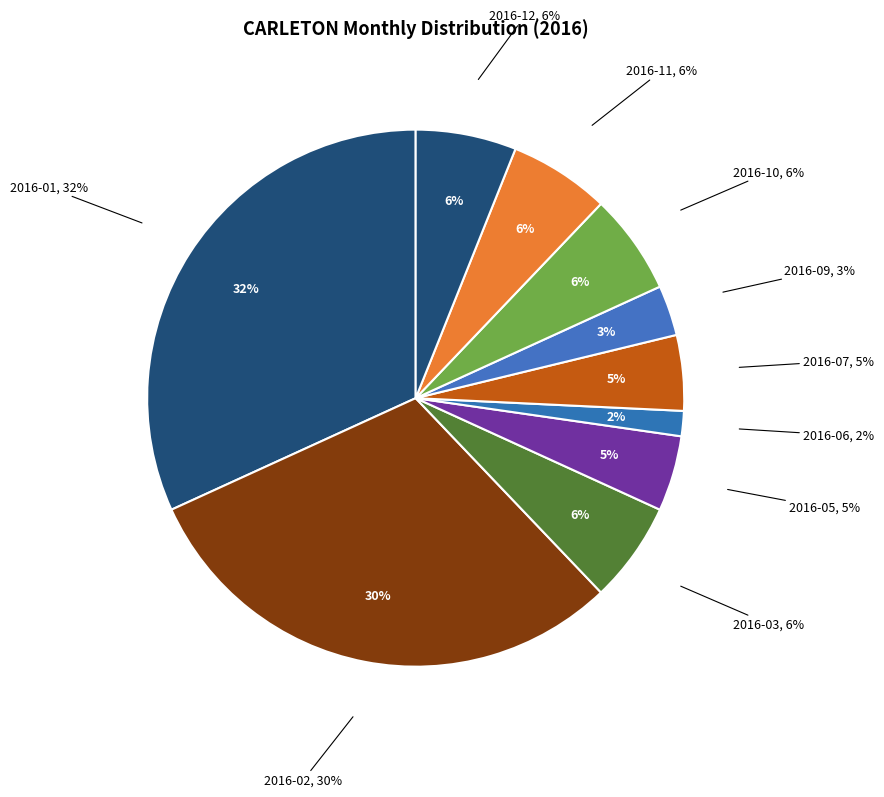

Rank the categories by value from highest to lowest.

2016-01, 2016-02, 2016-03, 2016-10, 2016-11, 2016-12, 2016-05, 2016-07, 2016-09, 2016-06, 2016-04, 2016-08